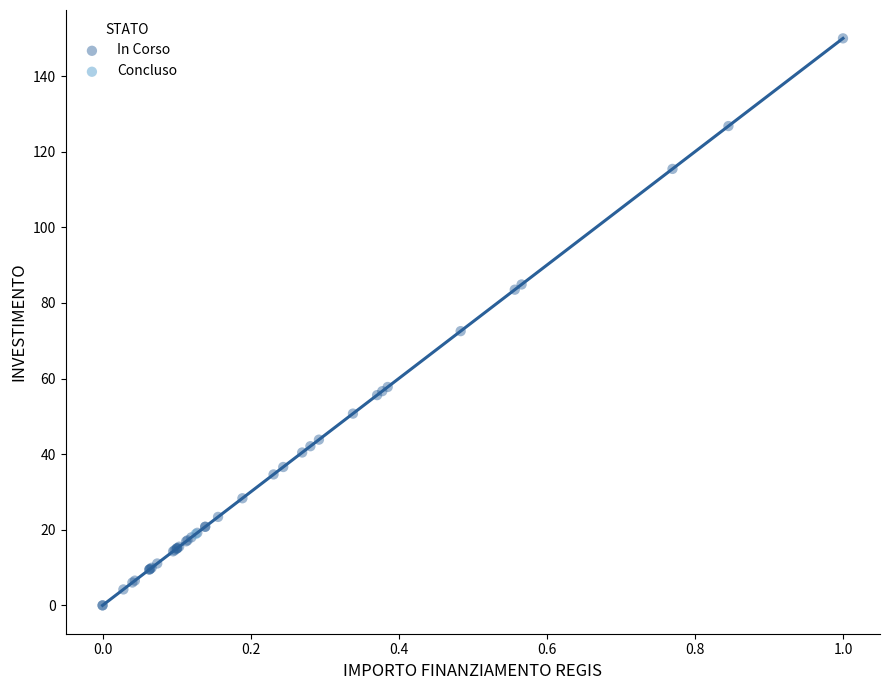

What are all the series names shown in the legend?

In Corso, Concluso